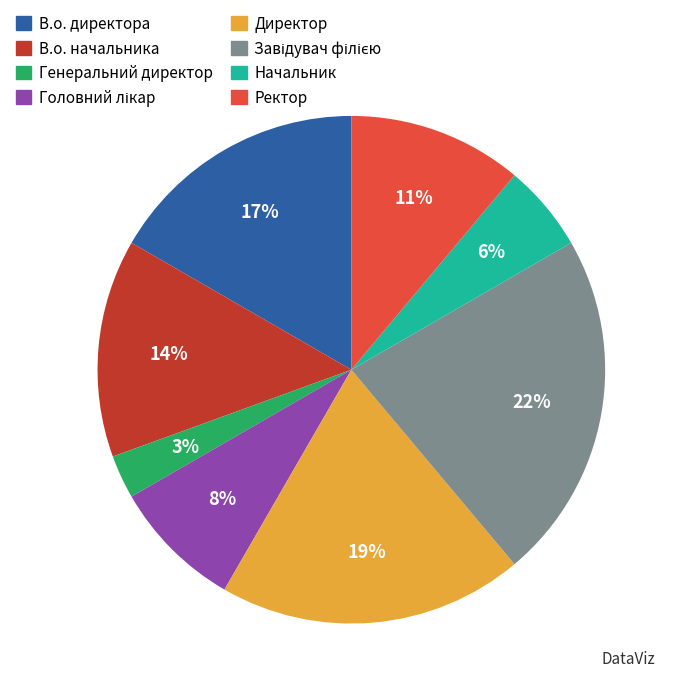

True or false: В.о. начальника accounts for 14% of the total.

True